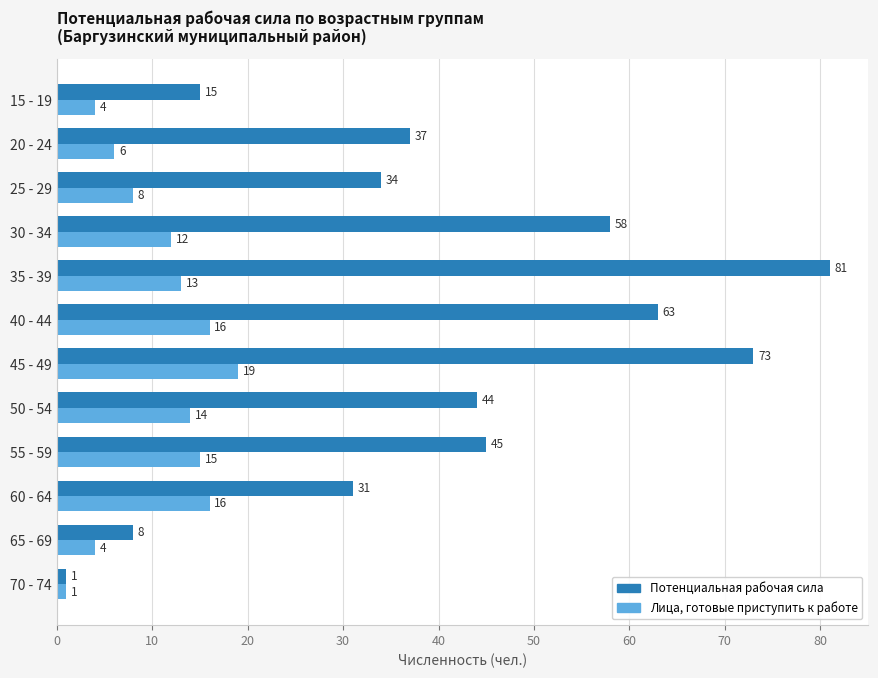

What are all the series names shown in the legend?

Потенциальная рабочая сила, Лица, готовые приступить к работе